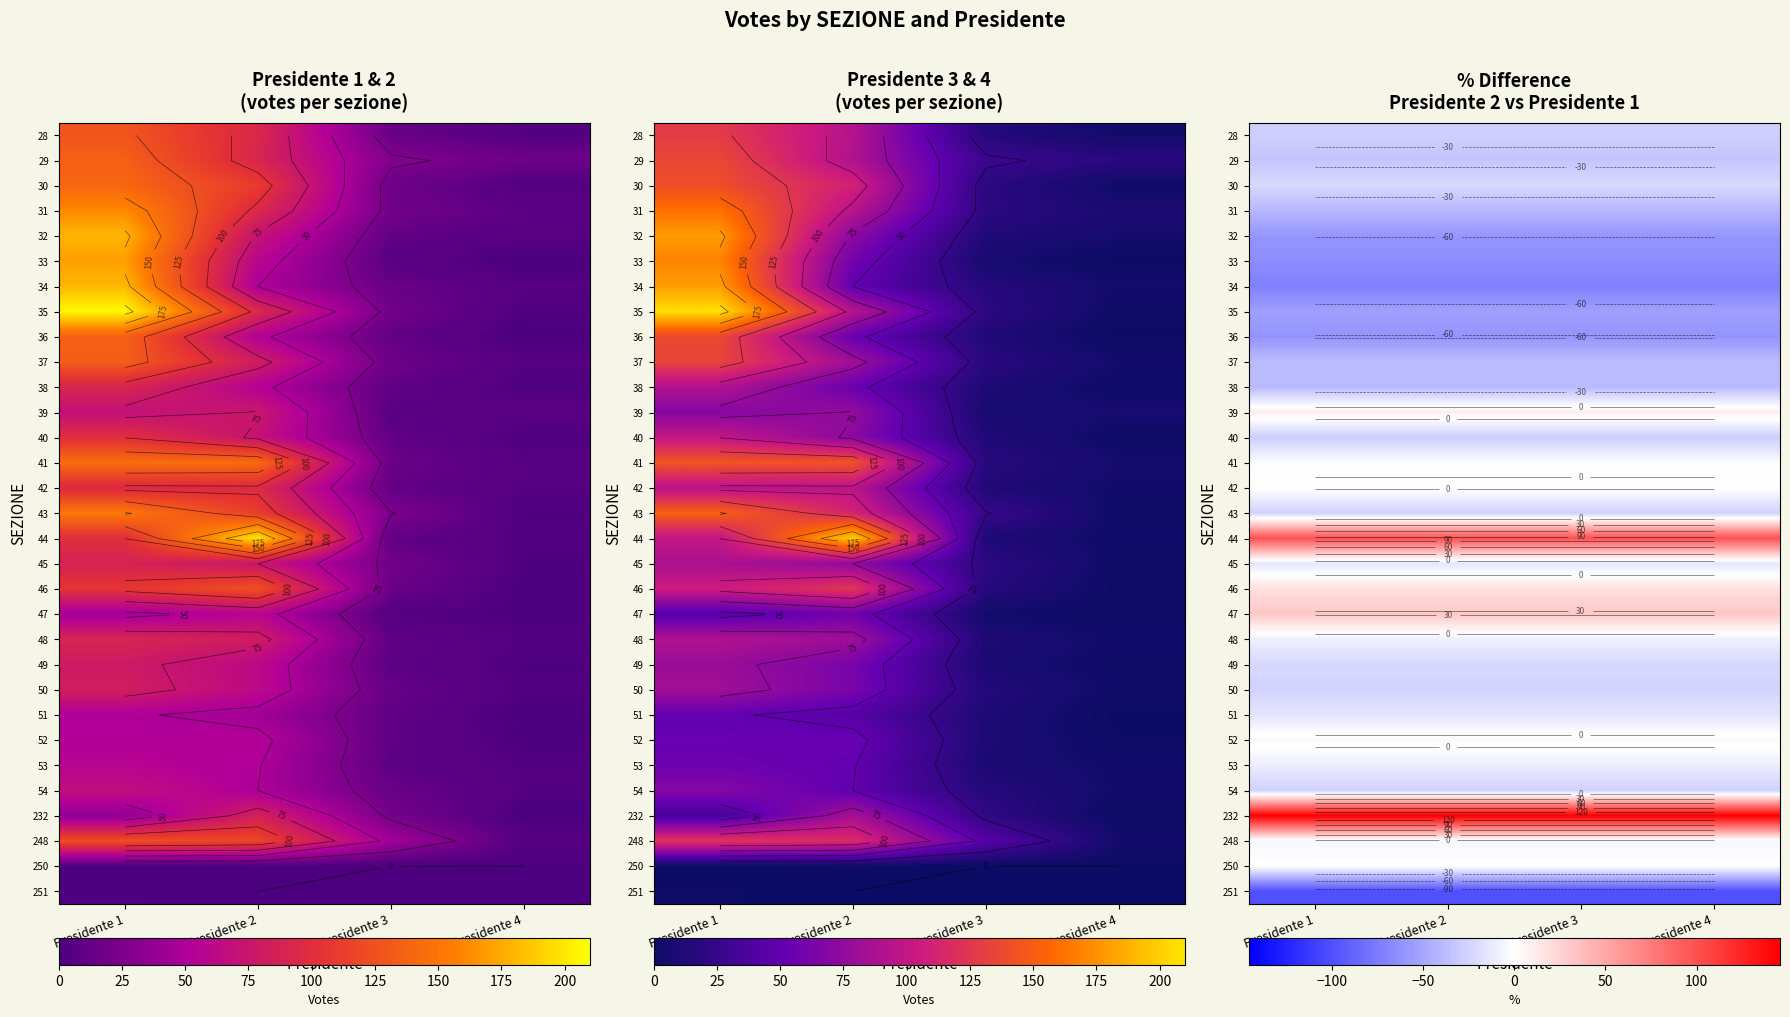

How many data points does each series have?

4